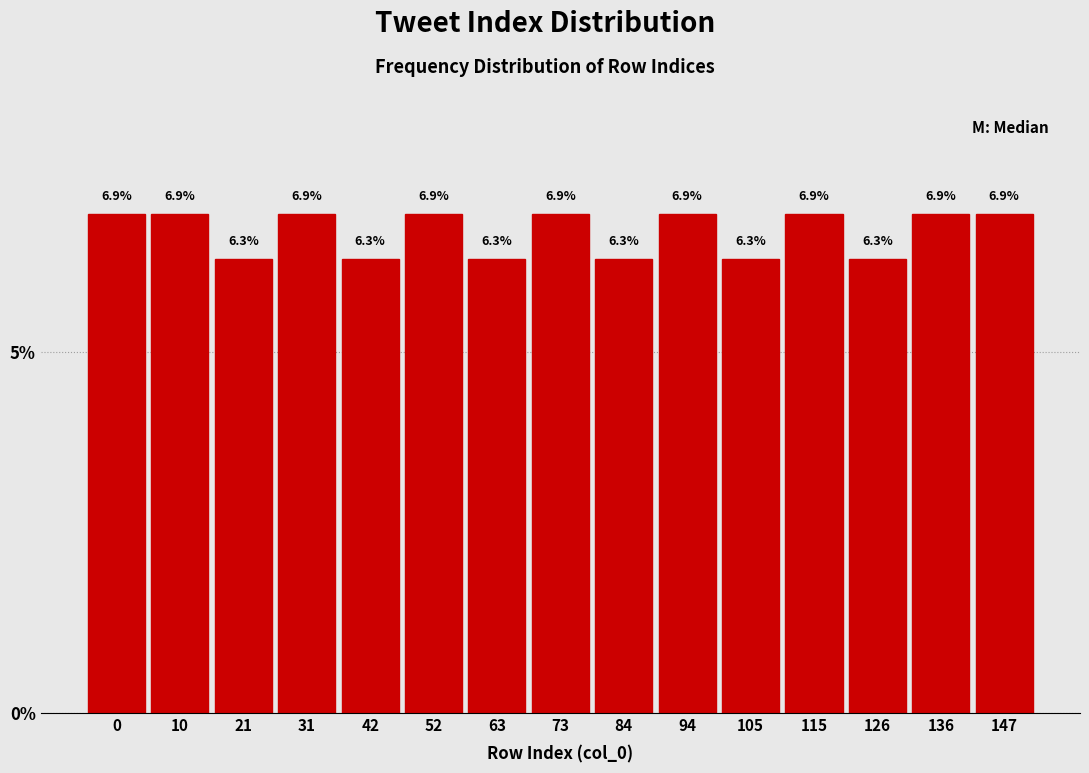

Reading right to left, extract all data points from this chart.

6.9	6.9	6.3	6.9	6.3	6.9	6.3	6.9	6.3	6.9	6.3	6.9	6.3	6.9	6.9